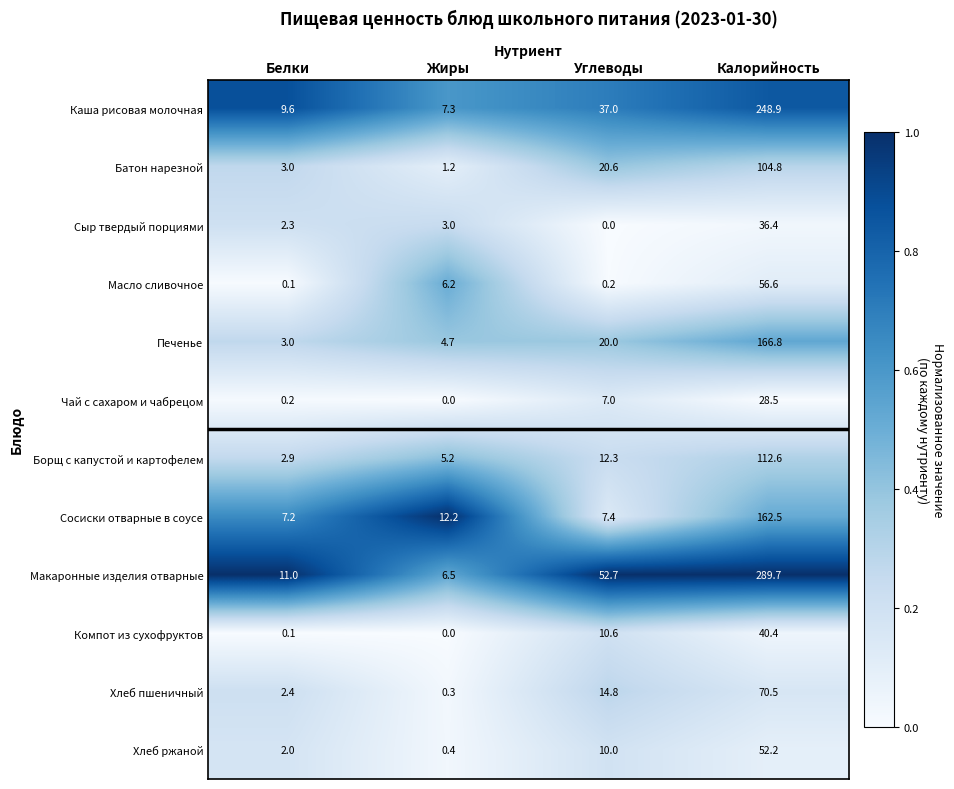

At which category is the sum across all series the highest?

Калорийность